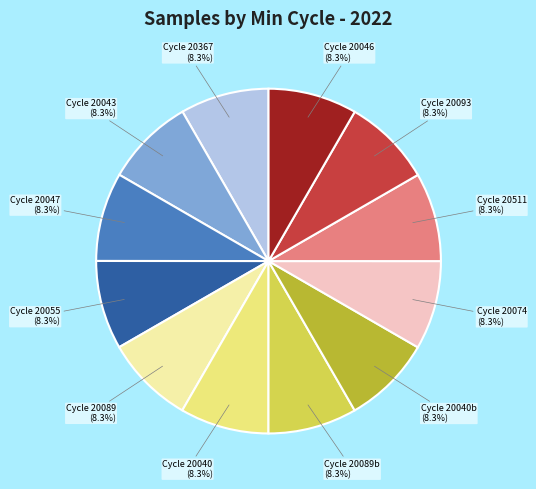

Does any single category account for the majority?

No